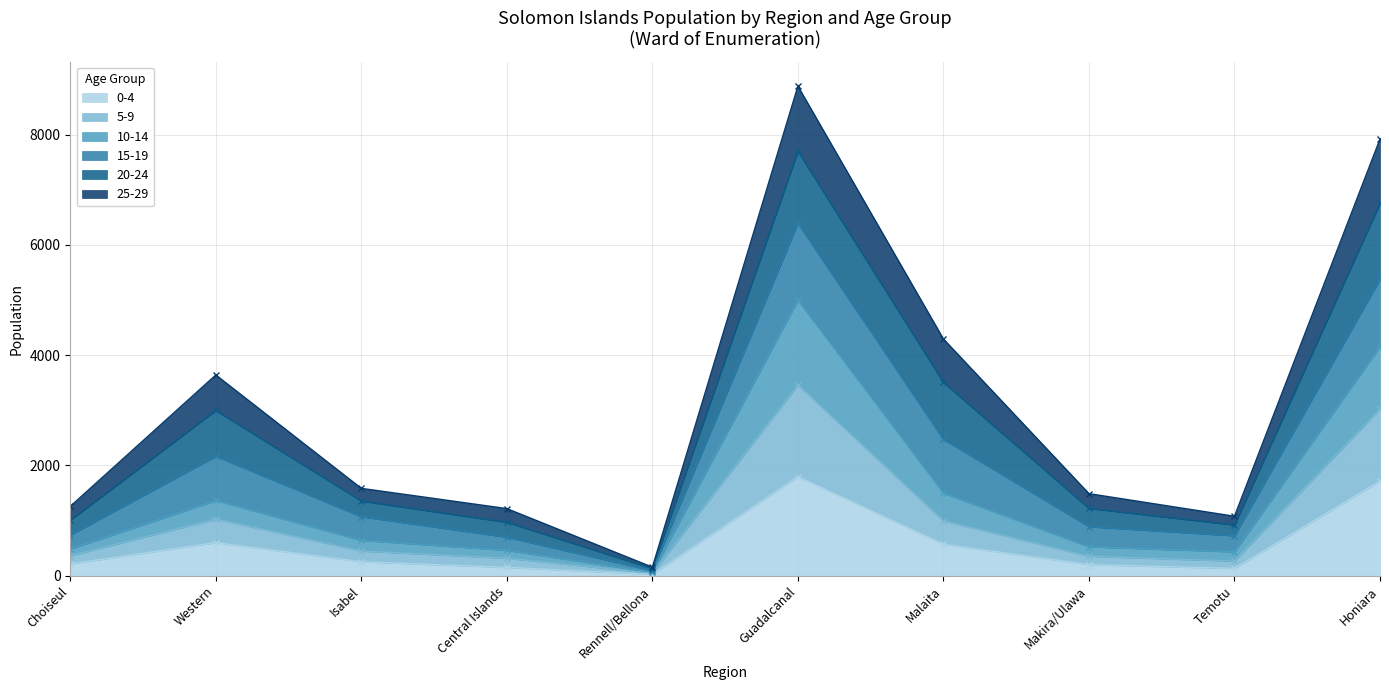

The value of 0-4 at Malaita is 572. True or false?

True